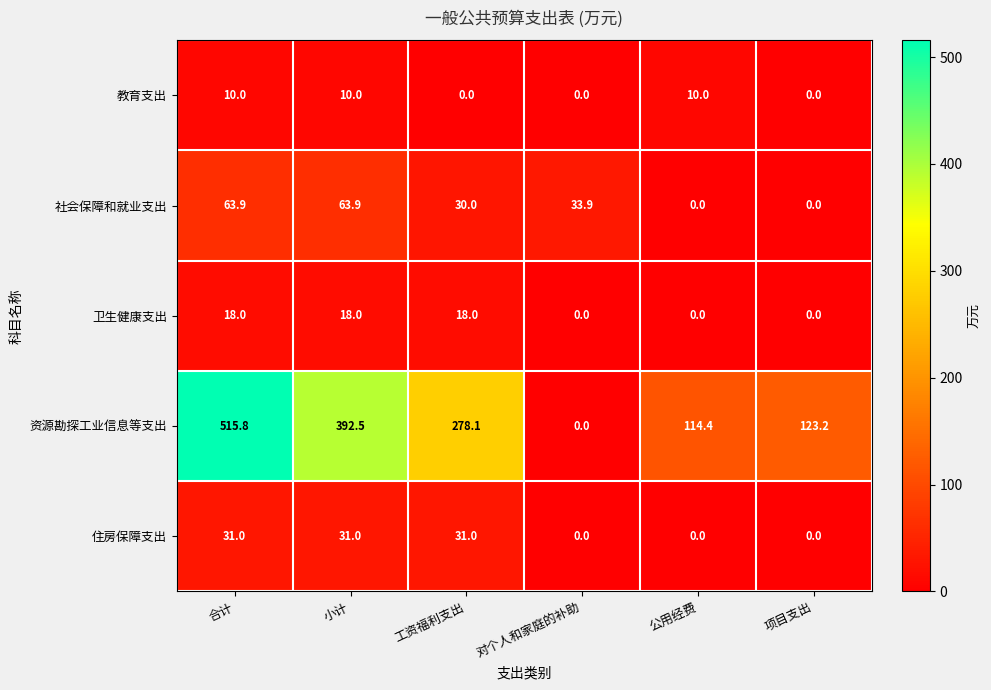

At which category is the sum across all series the highest?

合计